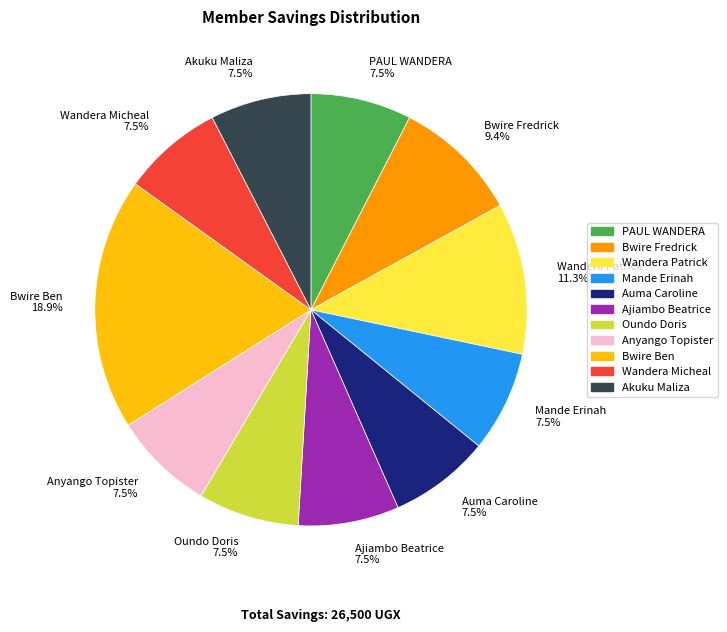

Does Oundo Doris represent more than half of the total?

No